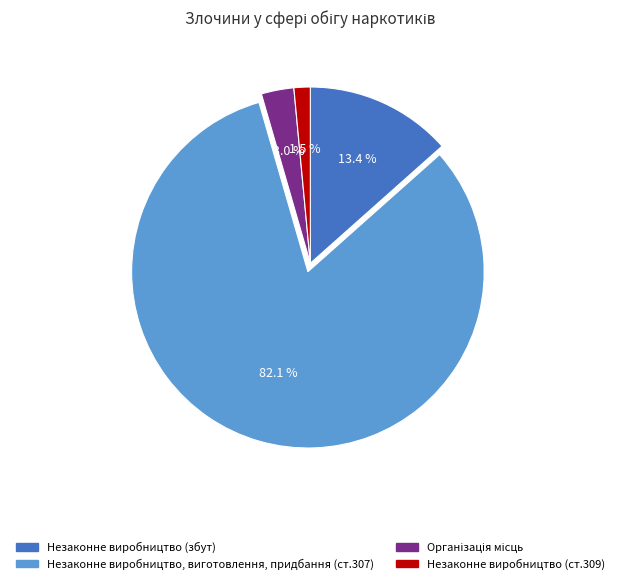

Is there any slice that represents more than half of the pie?

Yes